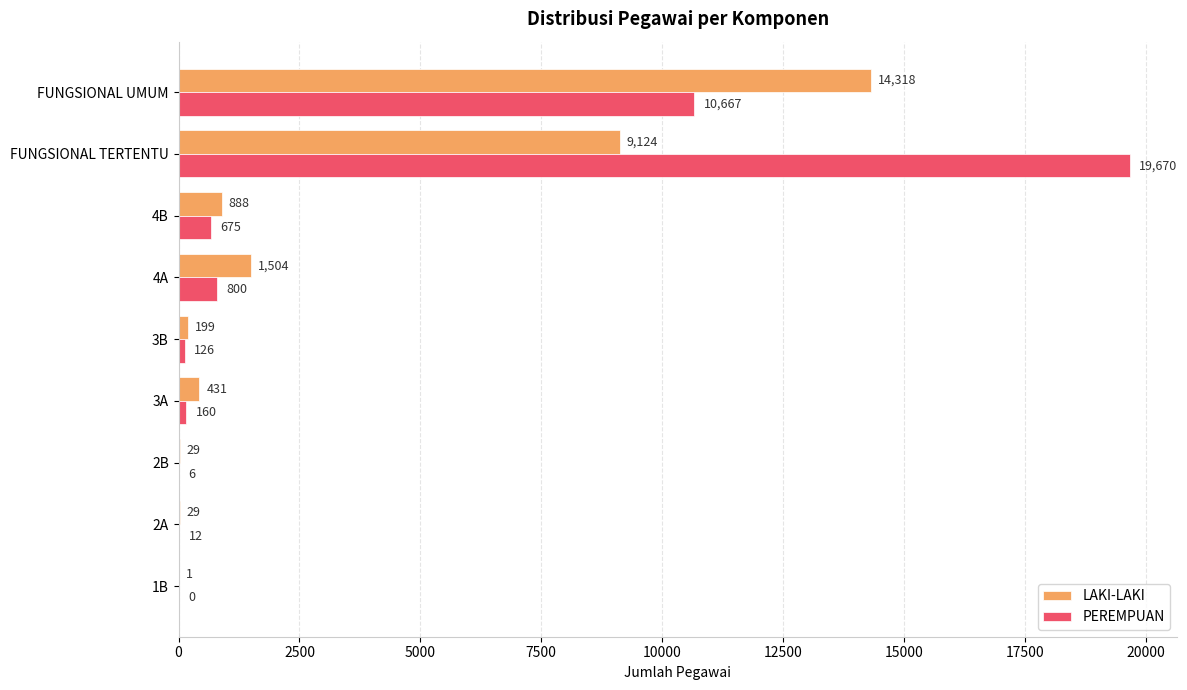

Count the number of data series in this chart.

2